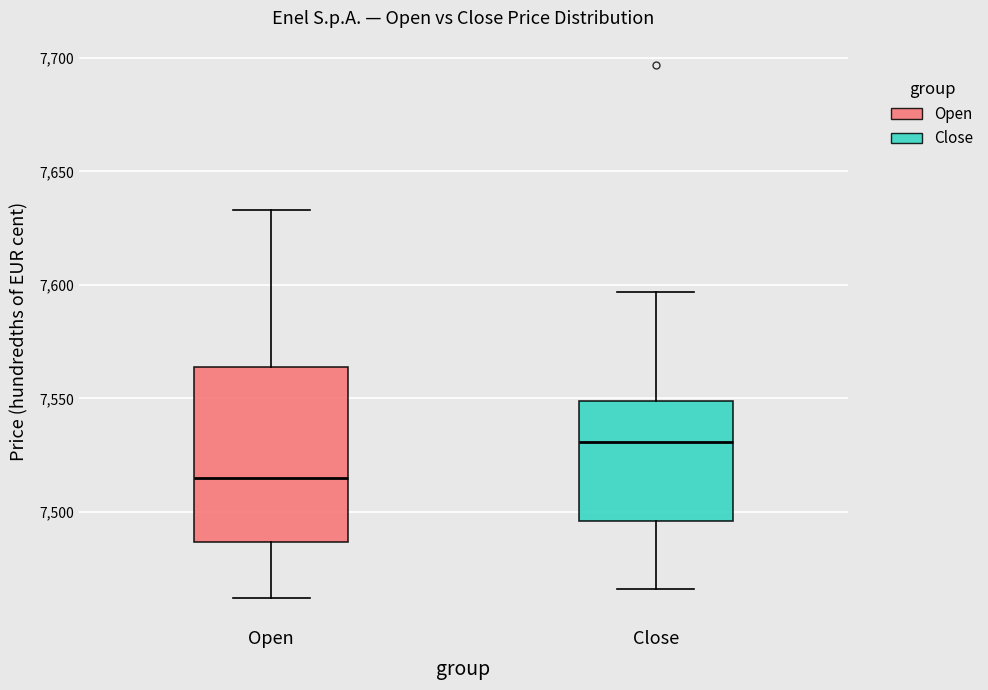

Which box's median line is the highest?

Close